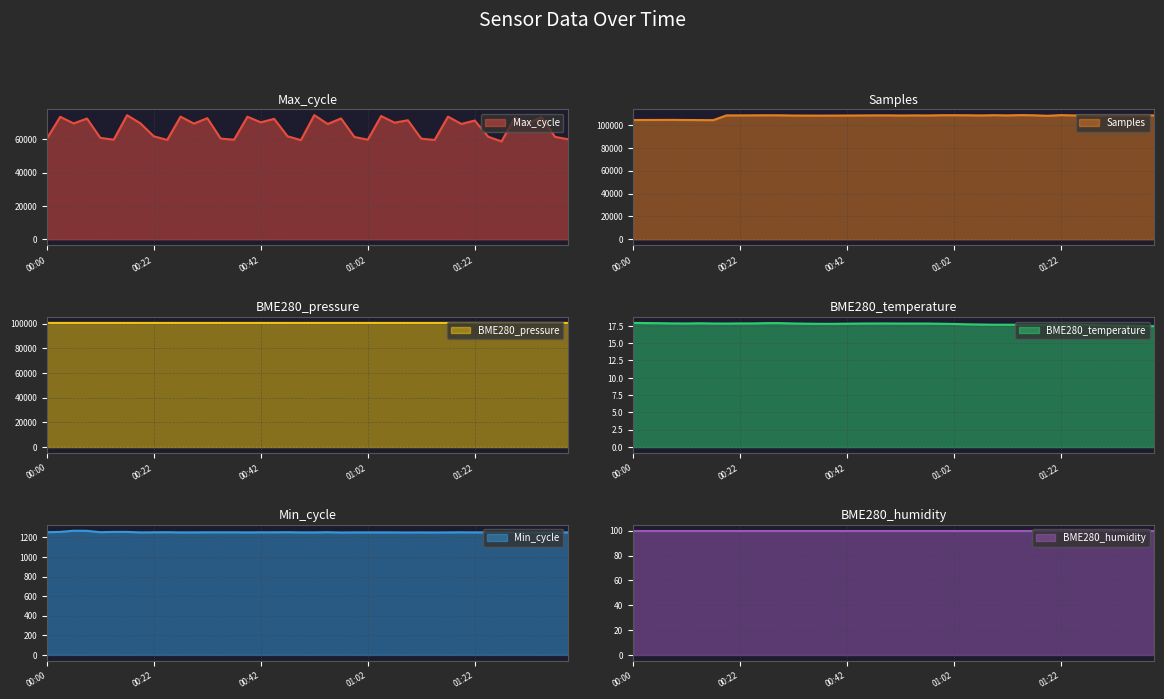

Where does the Samples series first go above 108395?

00:17